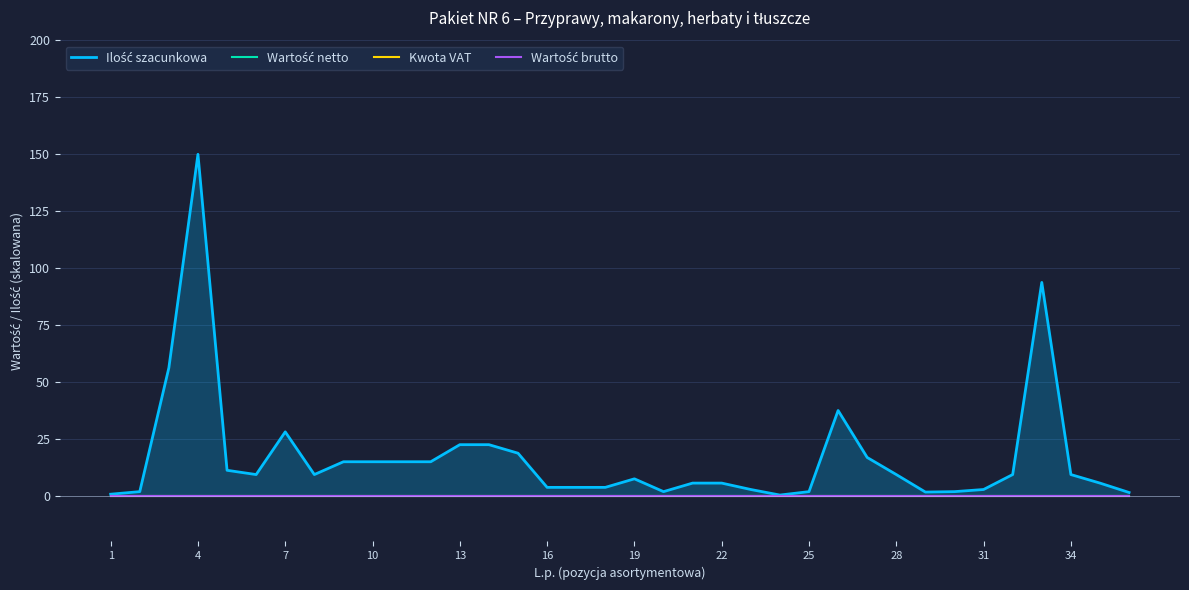

Reading right to left, list all the values displayed in this chart.

Ilość szacunkowa: 1.5	5.6	9.4	93.8	9.4	2.8	1.9	1.7	9.4	16.9	37.5	1.9	0.4	2.8	5.6	5.6	1.9	7.5	3.8	3.8	3.8	18.8	22.5	22.5	15.0	15.0	15.0	15.0	9.4	28.1	9.4	11.2	150.0	56.2	1.9	0.8
Wartość netto: 0.0	0.0	0.0	0.0	0.0	0.0	0.0	0.0	0.0	0.0	0.0	0.0	0.0	0.0	0.0	0.0	0.0	0.0	0.0	0.0	0.0	0.0	0.0	0.0	0.0	0.0	0.0	0.0	0.0	0.0	0.0	0.0	0.0	0.0	0.0	0.0
Kwota VAT: 0.0	0.0	0.0	0.0	0.0	0.0	0.0	0.0	0.0	0.0	0.0	0.0	0.0	0.0	0.0	0.0	0.0	0.0	0.0	0.0	0.0	0.0	0.0	0.0	0.0	0.0	0.0	0.0	0.0	0.0	0.0	0.0	0.0	0.0	0.0	0.0
Wartość brutto: 0.0	0.0	0.0	0.0	0.0	0.0	0.0	0.0	0.0	0.0	0.0	0.0	0.0	0.0	0.0	0.0	0.0	0.0	0.0	0.0	0.0	0.0	0.0	0.0	0.0	0.0	0.0	0.0	0.0	0.0	0.0	0.0	0.0	0.0	0.0	0.0